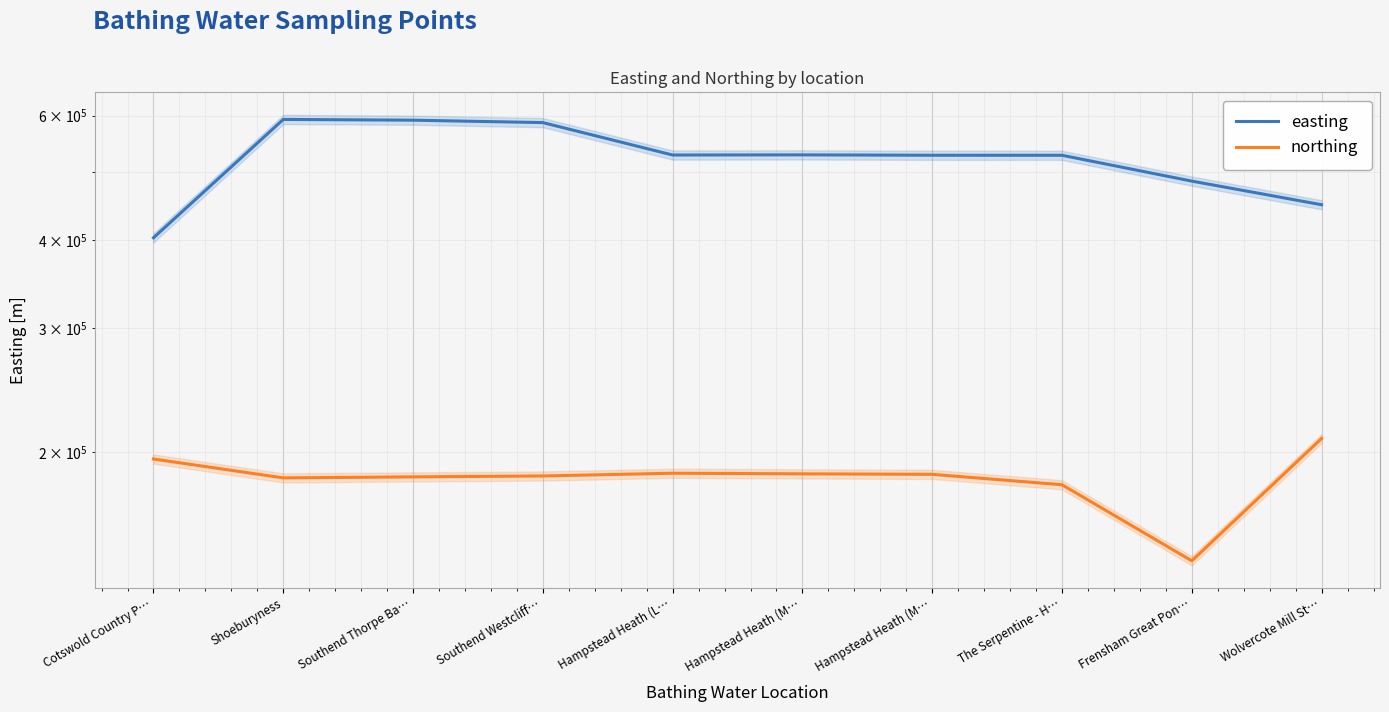

Reading right to left, what are all the values shown in this chart?

easting: 448665	484588	527170	527210	527870	527620	586450	591100	592550	402800
northing: 209362	140478	180030	186240	186550	186920	185250	184700	184100	195800